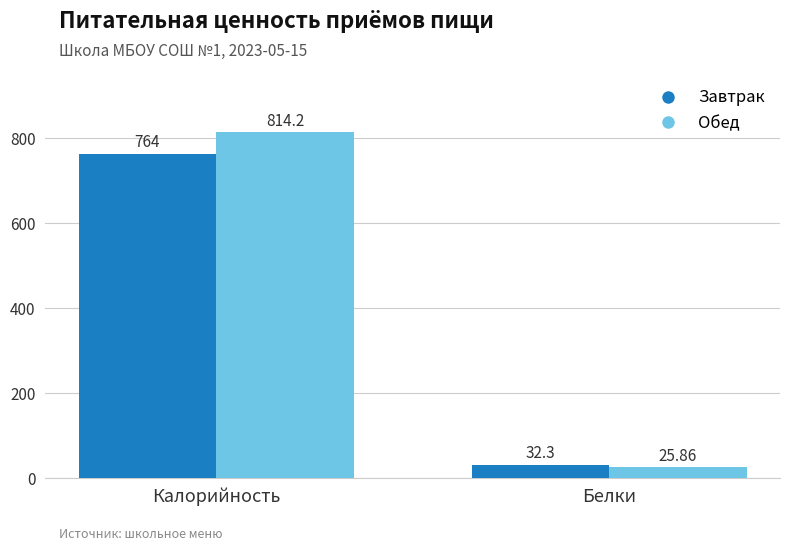

How many groups of bars are there?

2